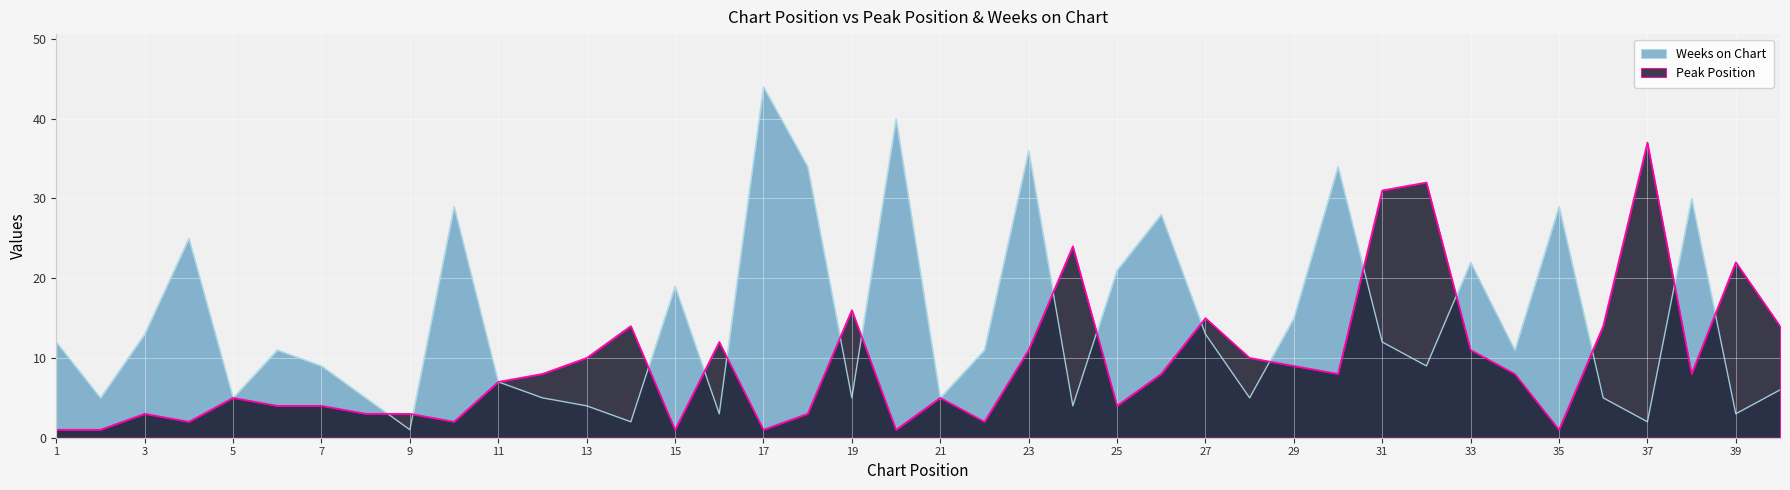

What is the difference between the maximum and second lowest values in the Weeks on Chart series?

42